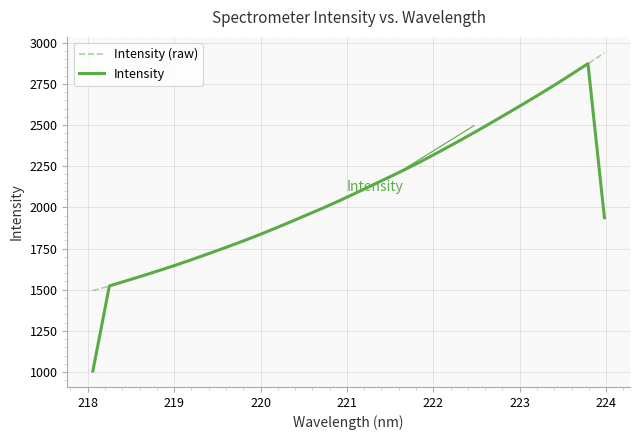

What is the lowest value of the Intensity (raw) series?

1494.3